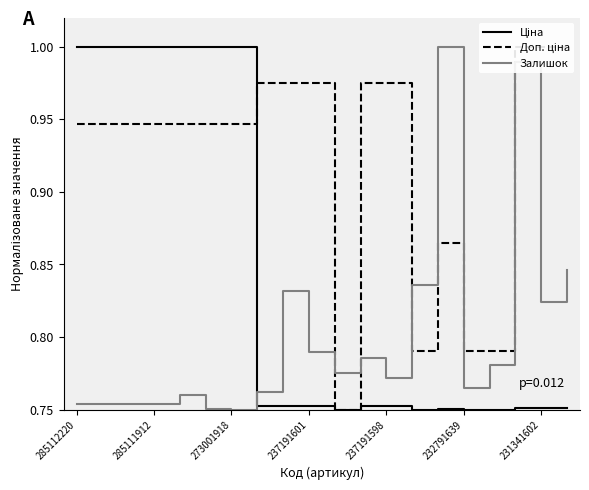

Reading left to right, transcribe all the data shown in this chart.

Ціна: 1.0	1.0	1.0	1.0	1.0	1.0	1.0	0.8	0.8	0.8	0.8	0.8	0.8	0.8	0.8	0.8	0.8	0.8	0.8	0.8
Доп. ціна: 0.9	0.9	0.9	0.9	0.9	0.9	0.9	1.0	1.0	1.0	0.8	1.0	1.0	0.8	0.9	0.8	0.8	1.0	1.0	1.0
Залишок: 0.8	0.8	0.8	0.8	0.8	0.8	0.8	0.8	0.8	0.8	0.8	0.8	0.8	0.8	1.0	0.8	0.8	1.0	0.8	0.8